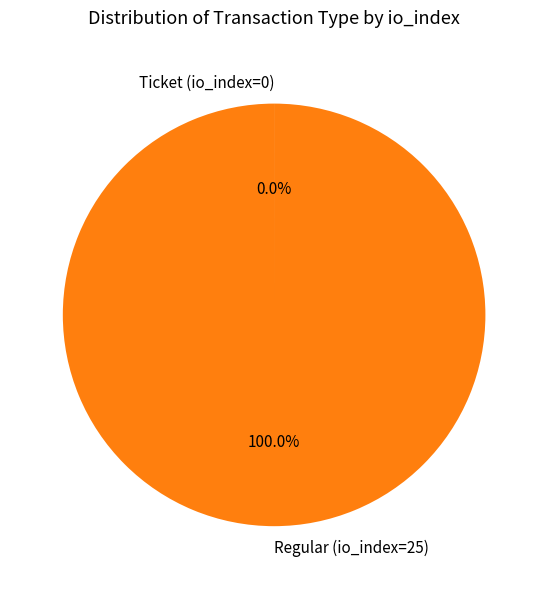

Is there any slice that represents more than half of the pie?

Yes